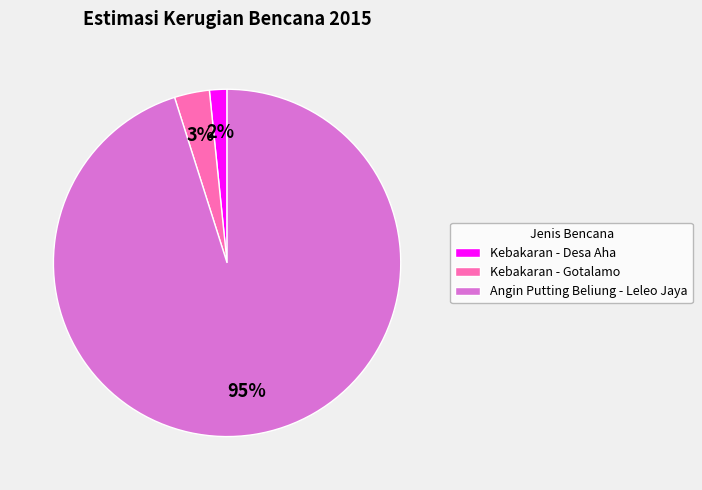

Count the number of slices in the pie.

3